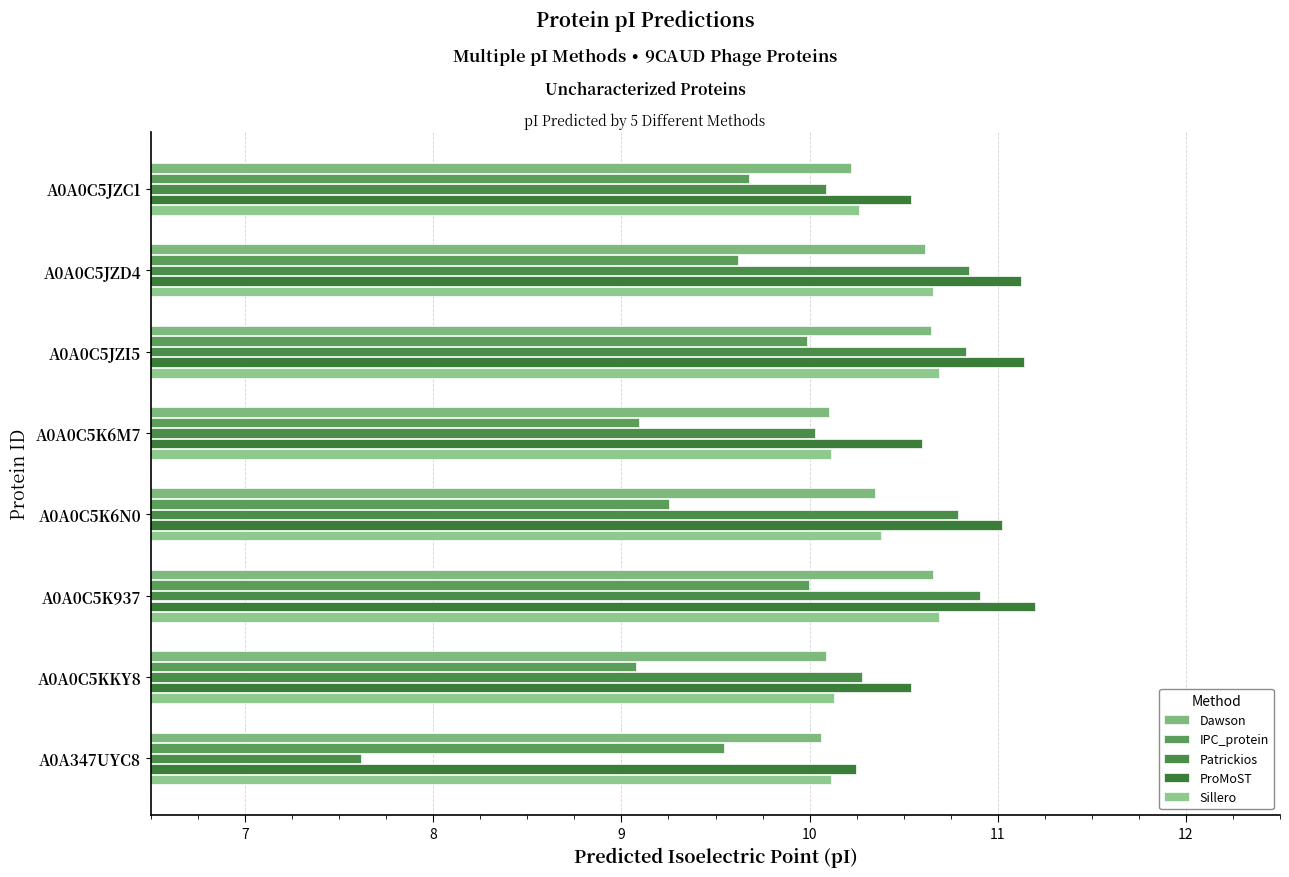

How many categories are shown in the chart?

8